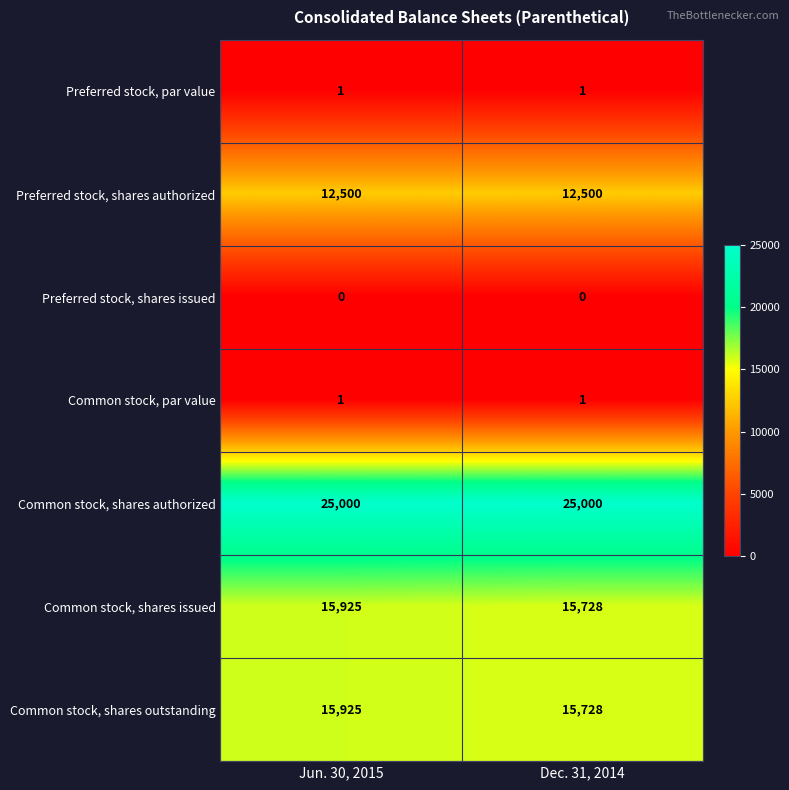

The Common stock, par value series shows 1 at Dec. 31, 2014. True or false?

True